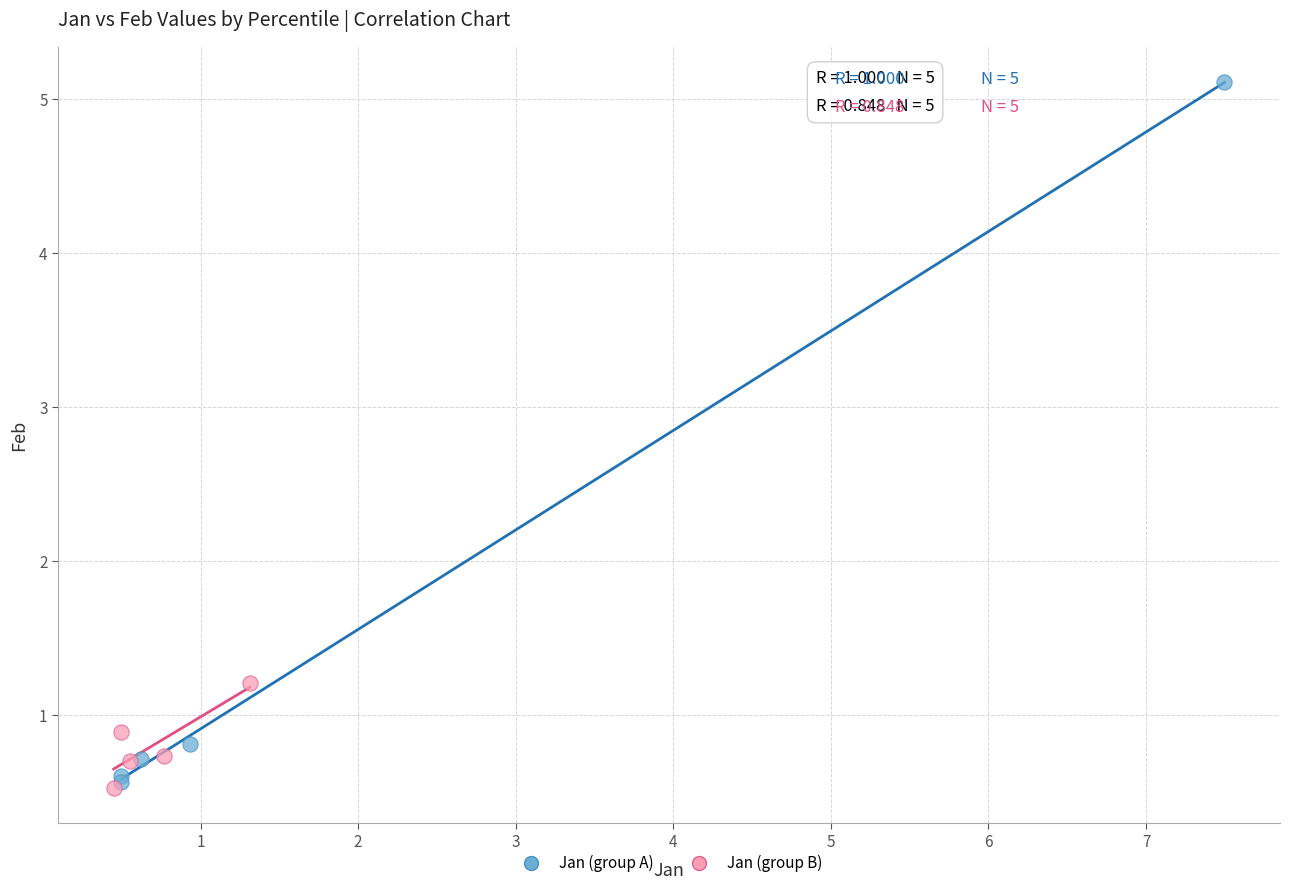

Which series contains the highest Y value?

Jan (group A)